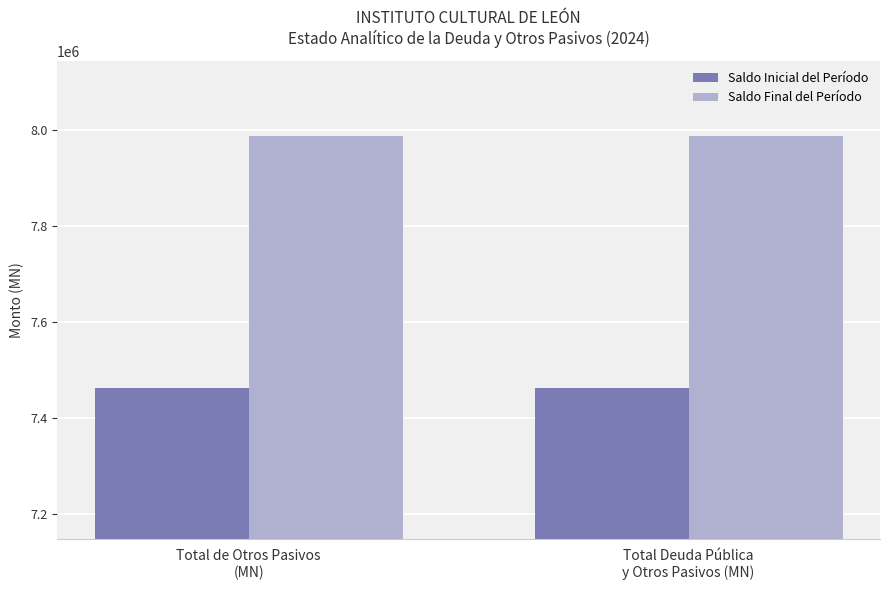

Rank the series at Total Deuda Pública
y Otros Pasivos (MN) from lowest to highest value.

Saldo Inicial del Período, Saldo Final del Período